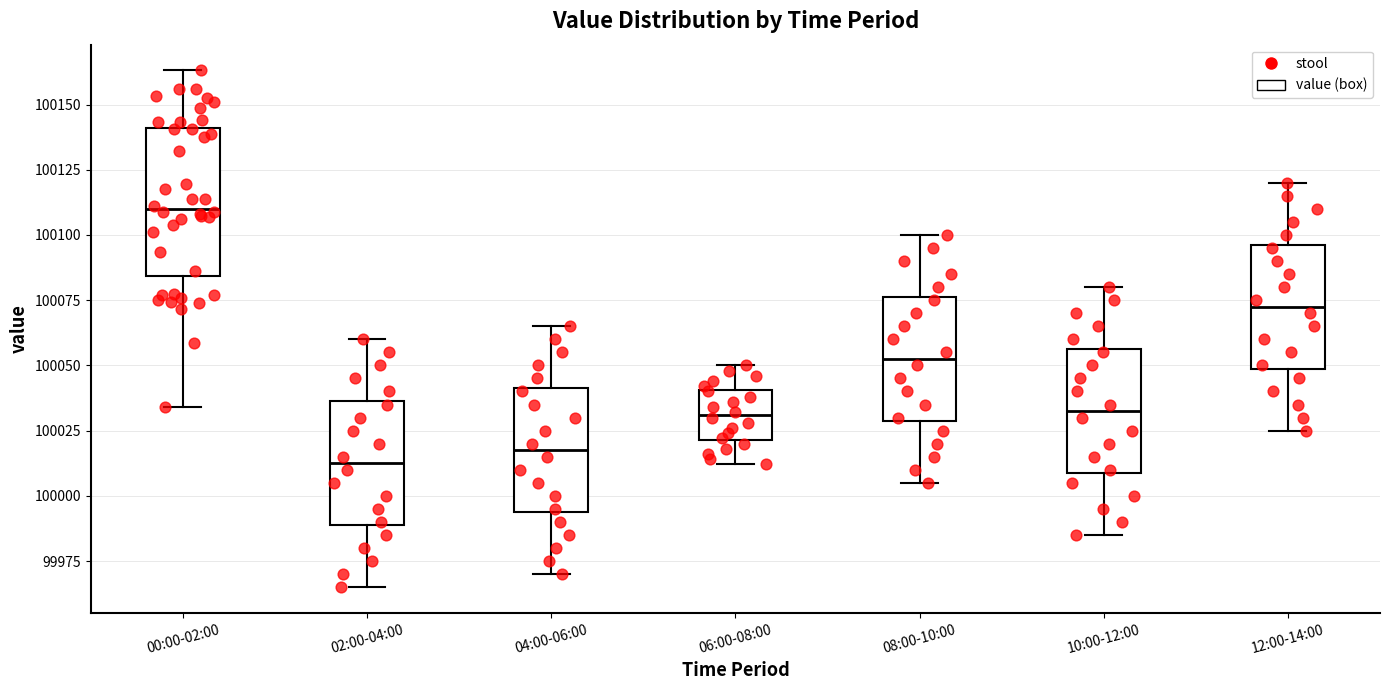

Reading left to right, transcribe this box plot: for each box, give where its median line is, the range the box spans, and where its two whiskers end, as read against the y-axis. The values are not printed on the chart, so give them approximately, as read against the axis.

00:00-02:00: median 100110, box 100085 to 100140, whiskers 100035 to 100165
02:00-04:00: median 100015, box 99990 to 100035, whiskers 99965 to 100060
04:00-06:00: median 100020, box 99995 to 100040, whiskers 99970 to 100065
06:00-08:00: median 100030, box 100020 to 100040, whiskers 100010 to 100050
08:00-10:00: median 100055, box 100030 to 100075, whiskers 100005 to 100100
10:00-12:00: median 100035, box 100010 to 100055, whiskers 99985 to 100080
12:00-14:00: median 100075, box 100050 to 100095, whiskers 100025 to 100120